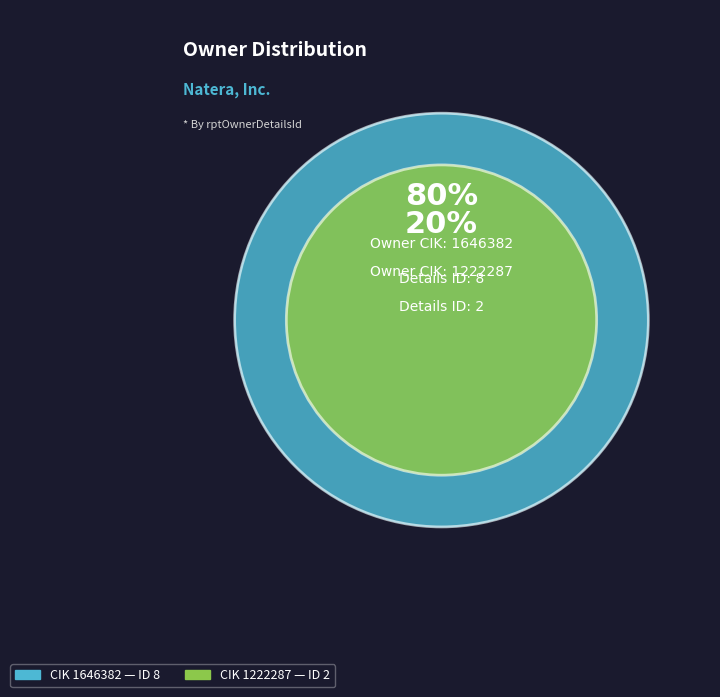

Count the number of slices in the pie.

2